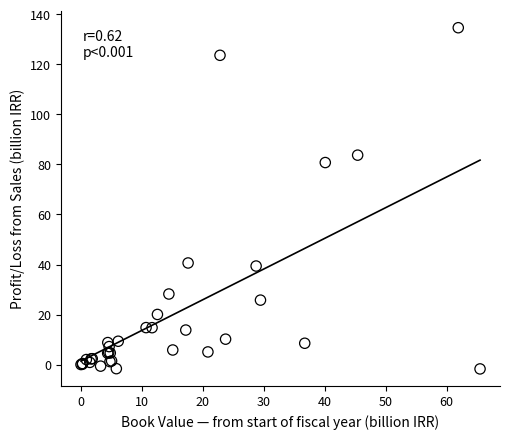

What Y value in the scatter plot is closest to 66?

80.8